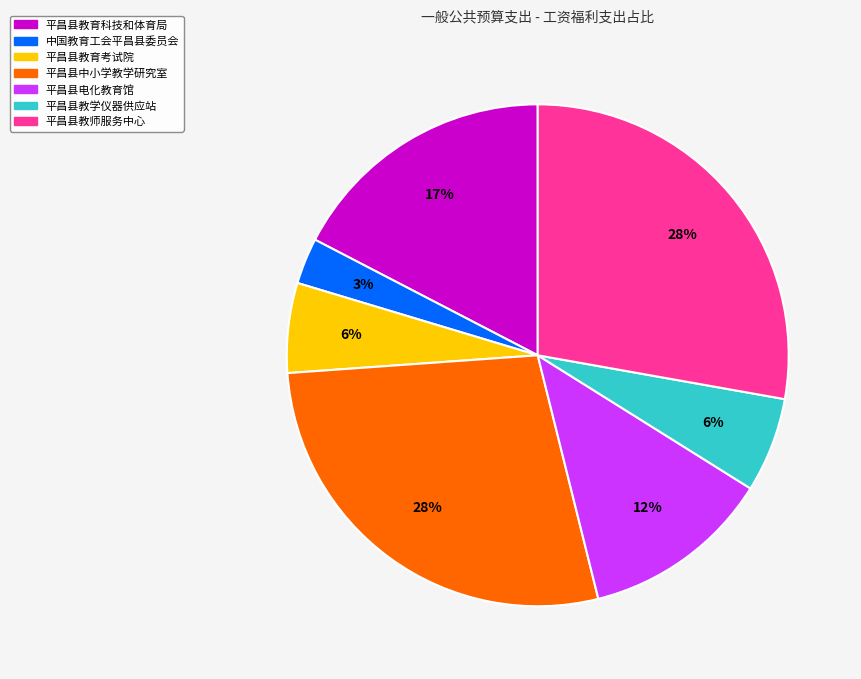

Which category has the smallest portion of the pie?

中国教育工会平昌县委员会